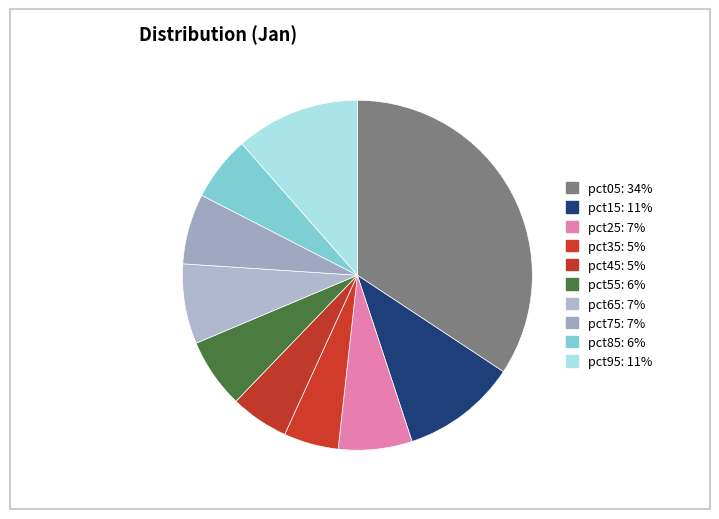

How much of the chart is everything except pct65?

92.6%